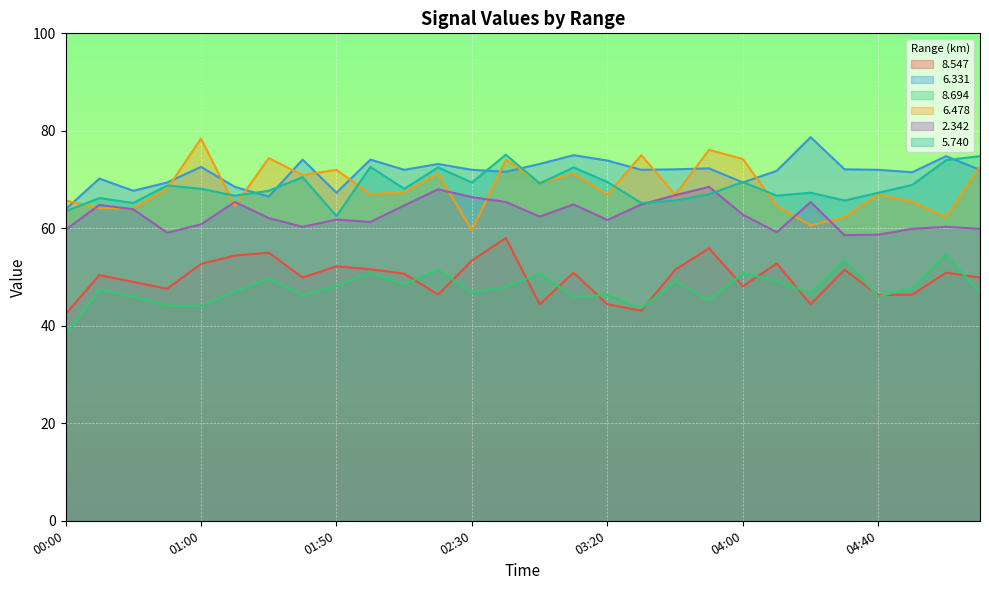

Does the chart display data point markers on the line(s)?

No